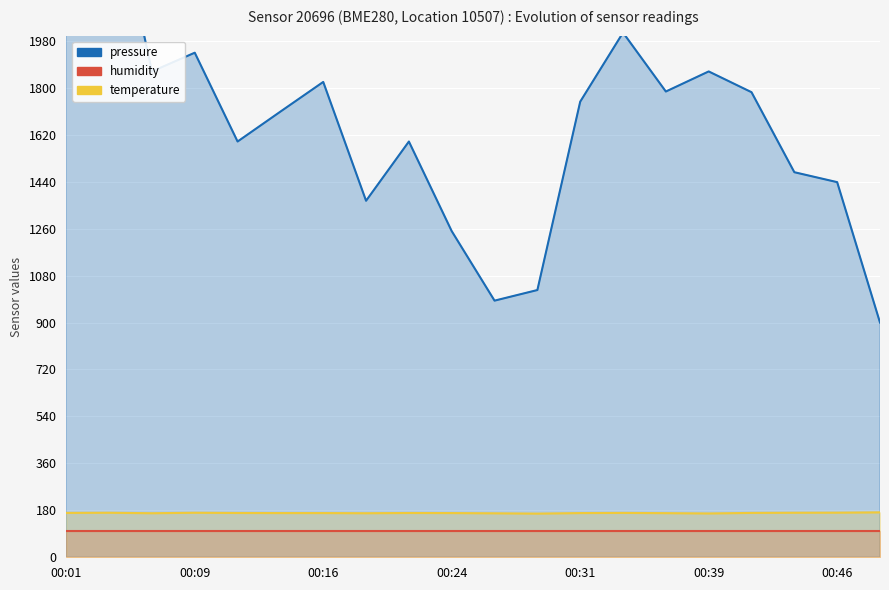

Reading left to right, what are all the values shown in this chart?

pressure: 2700.0	2623.0	1862.7	1934.6	1594.0	1708.7	1822.5	1366.9	1594.0	1250.5	983.9	1024.6	1746.8	2011.6	1785.7	1862.7	1783.1	1476.3	1438.3	900.0
humidity: 100.0	100.0	100.0	100.0	100.0	100.0	100.0	100.0	100.0	100.0	100.0	100.0	100.0	100.0	100.0	100.0	100.0	100.0	100.0	100.0
temperature: 170.1	170.7	168.9	170.7	169.8	169.5	169.5	168.9	169.8	169.5	168.6	167.4	169.5	170.1	169.2	168.0	170.1	170.7	171.0	172.2